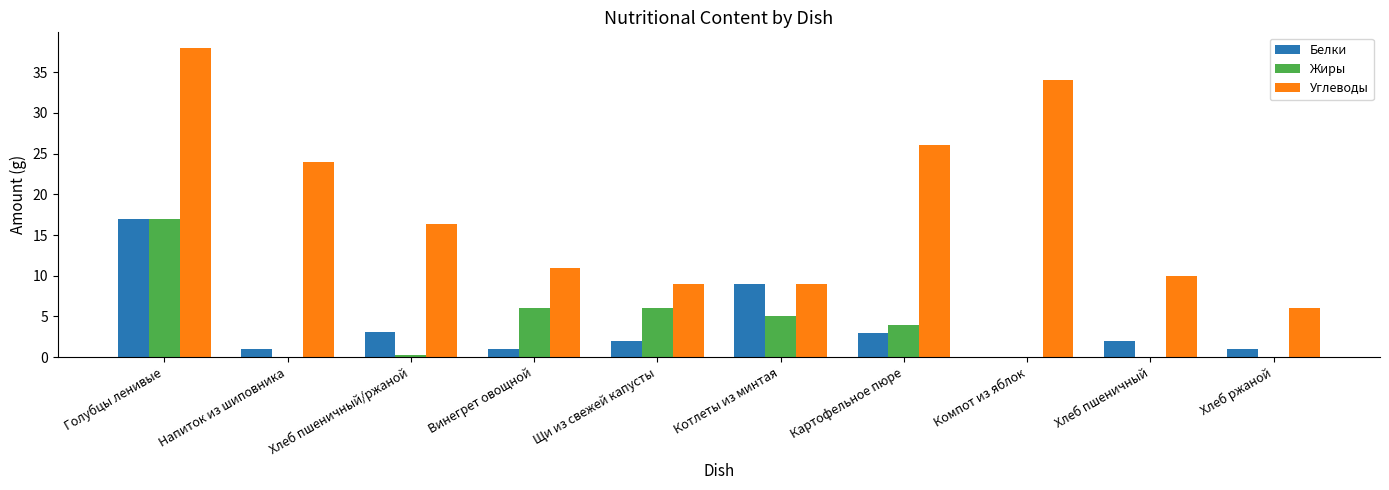

What is the sum of all Белки values?

39.0